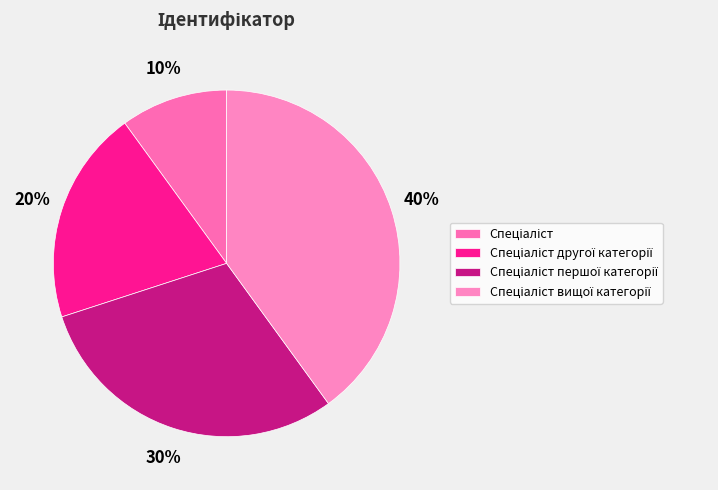

How many segments does this pie chart have?

4